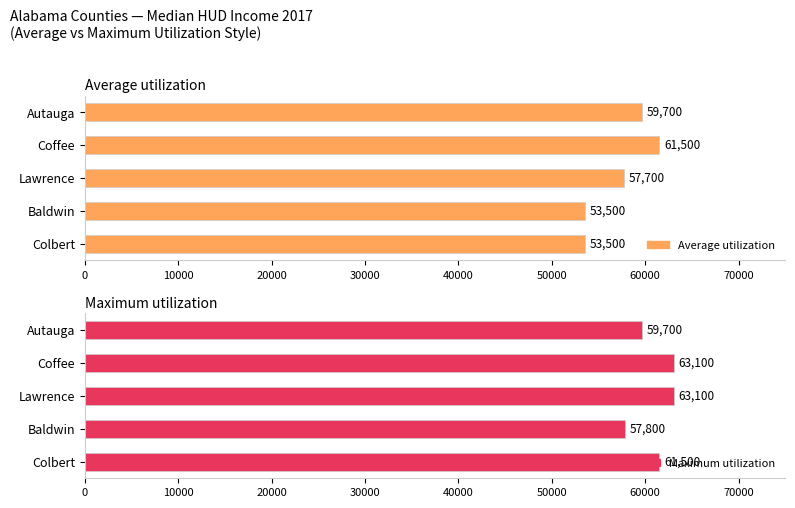

Which series has the largest total across all categories?

Maximum utilization